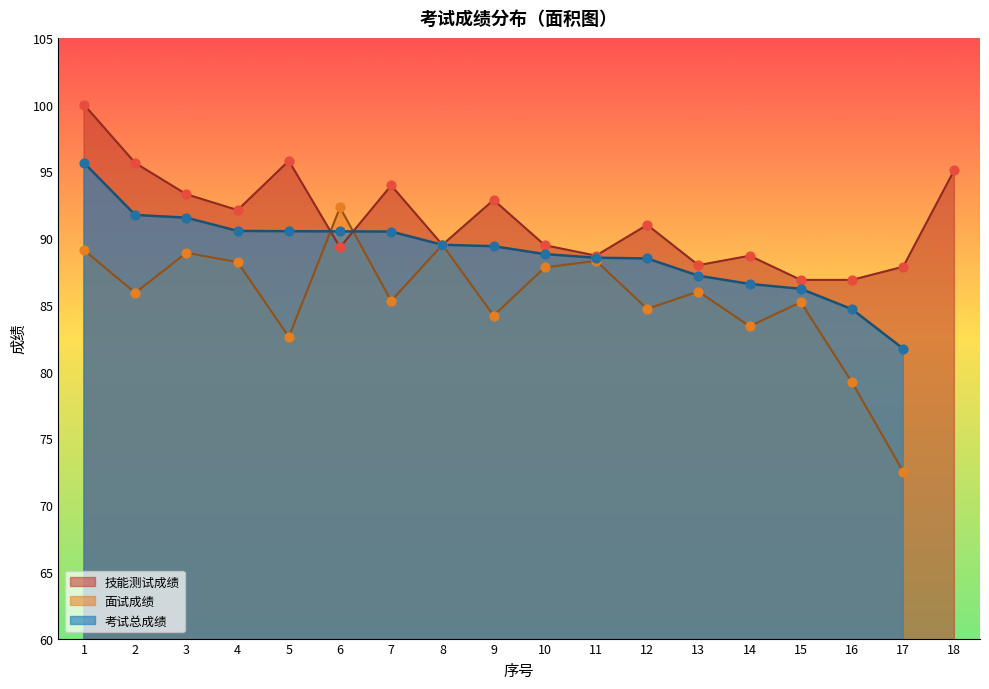

Which series reaches the maximum Y coordinate?

技能测试成绩